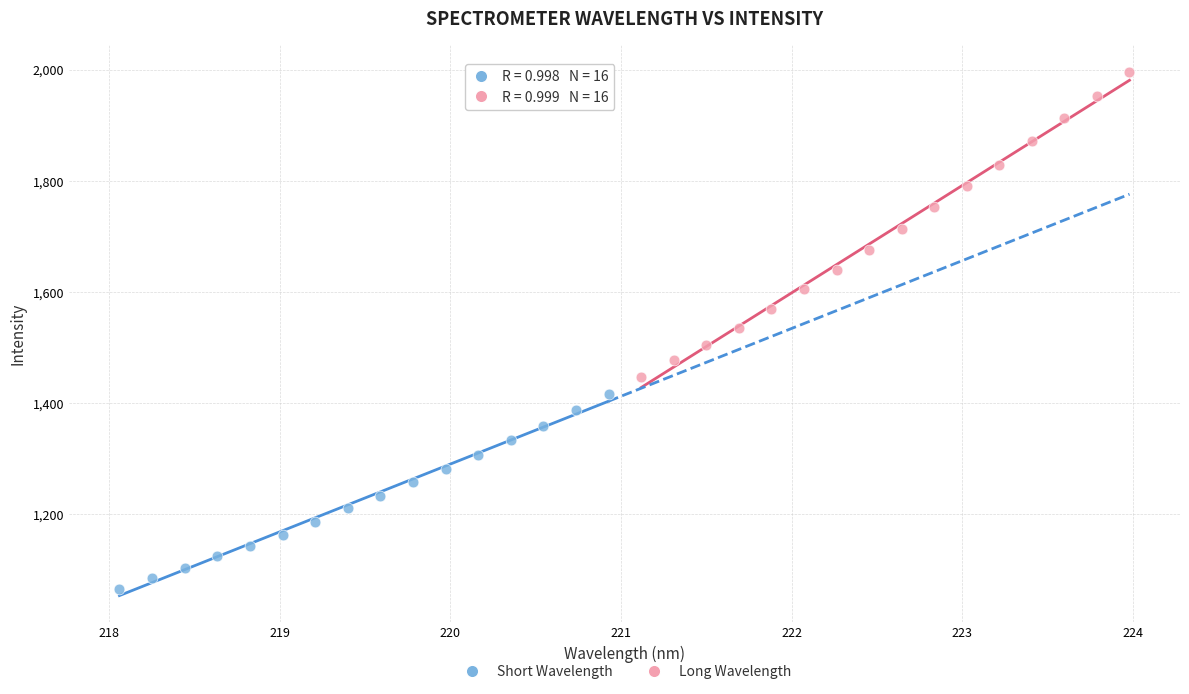

Which series reaches the maximum Y coordinate?

Long Wavelength